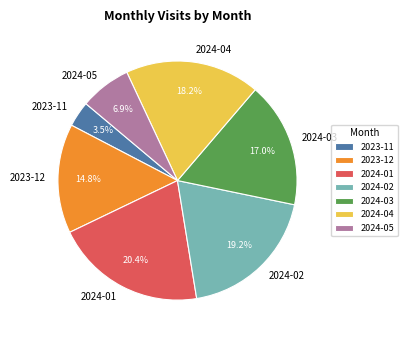

To the nearest percent, what is the difference between the 2024-01 and 2024-02 slice percentages?

1%